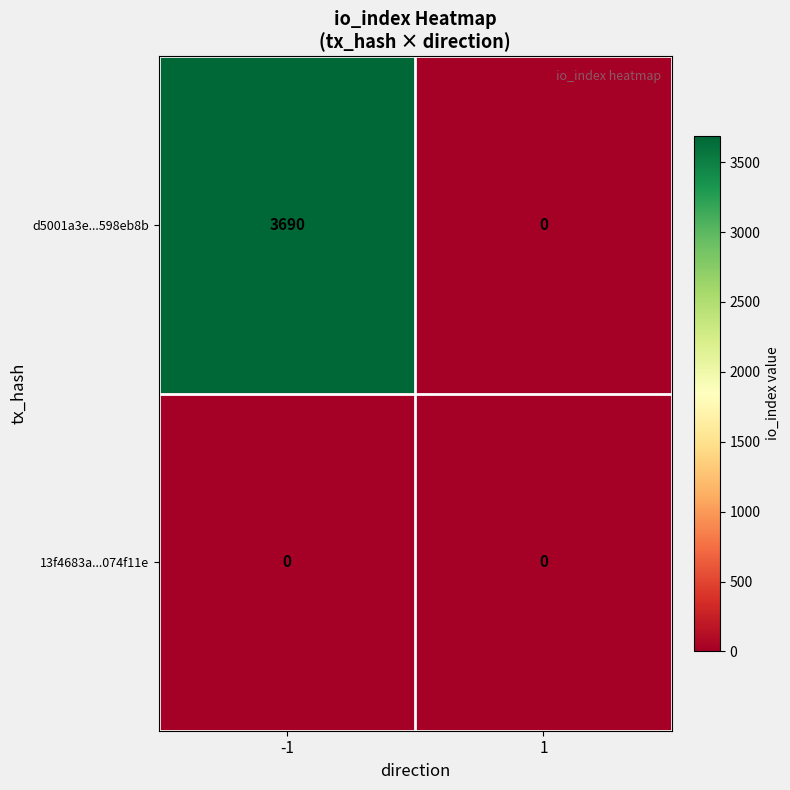

Reading left to right, list all the values displayed in this chart.

d5001a3e...598eb8b: 3690	0
13f4683a...074f11e: 0	0